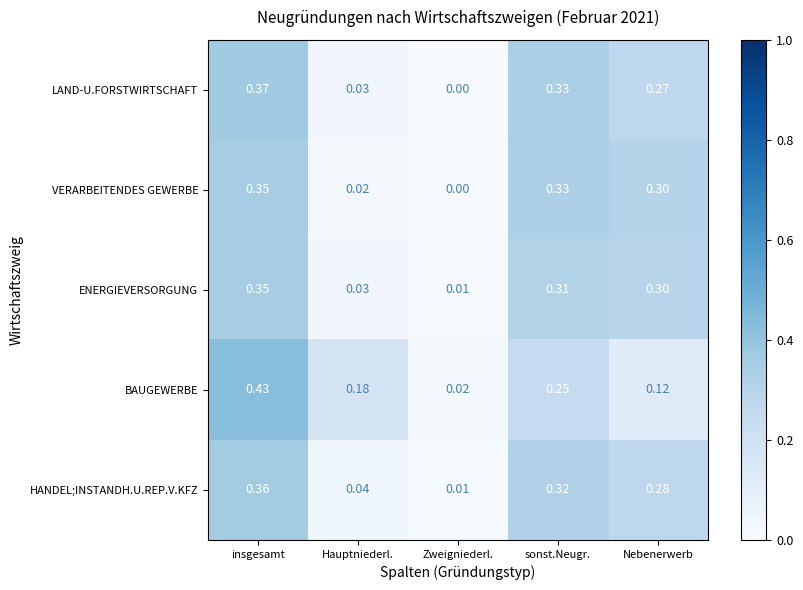

At which category does the chart reach its peak across all series?

insgesamt